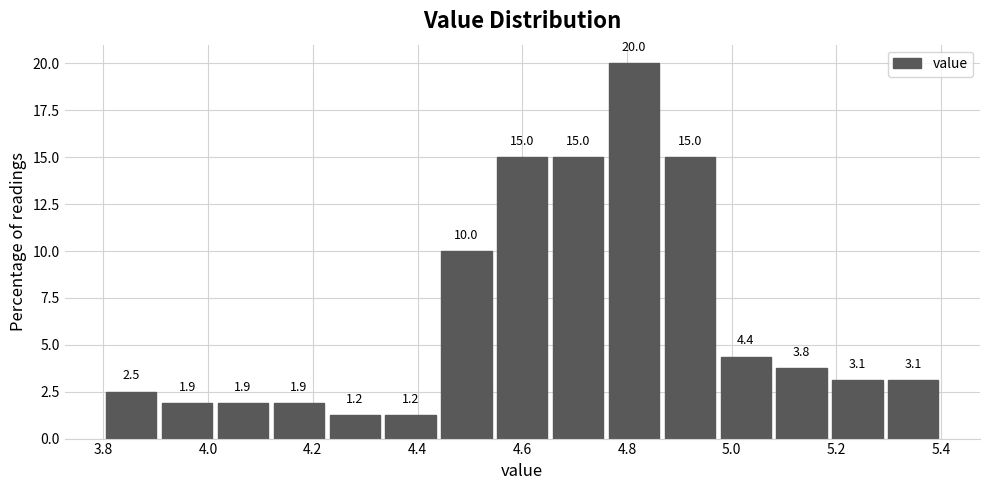

How tall is the bar that spans 5.30 to 5.40 on the x-axis? The bar edges are not printed on the chart, so give them approximately, as read against the axis.

3.1